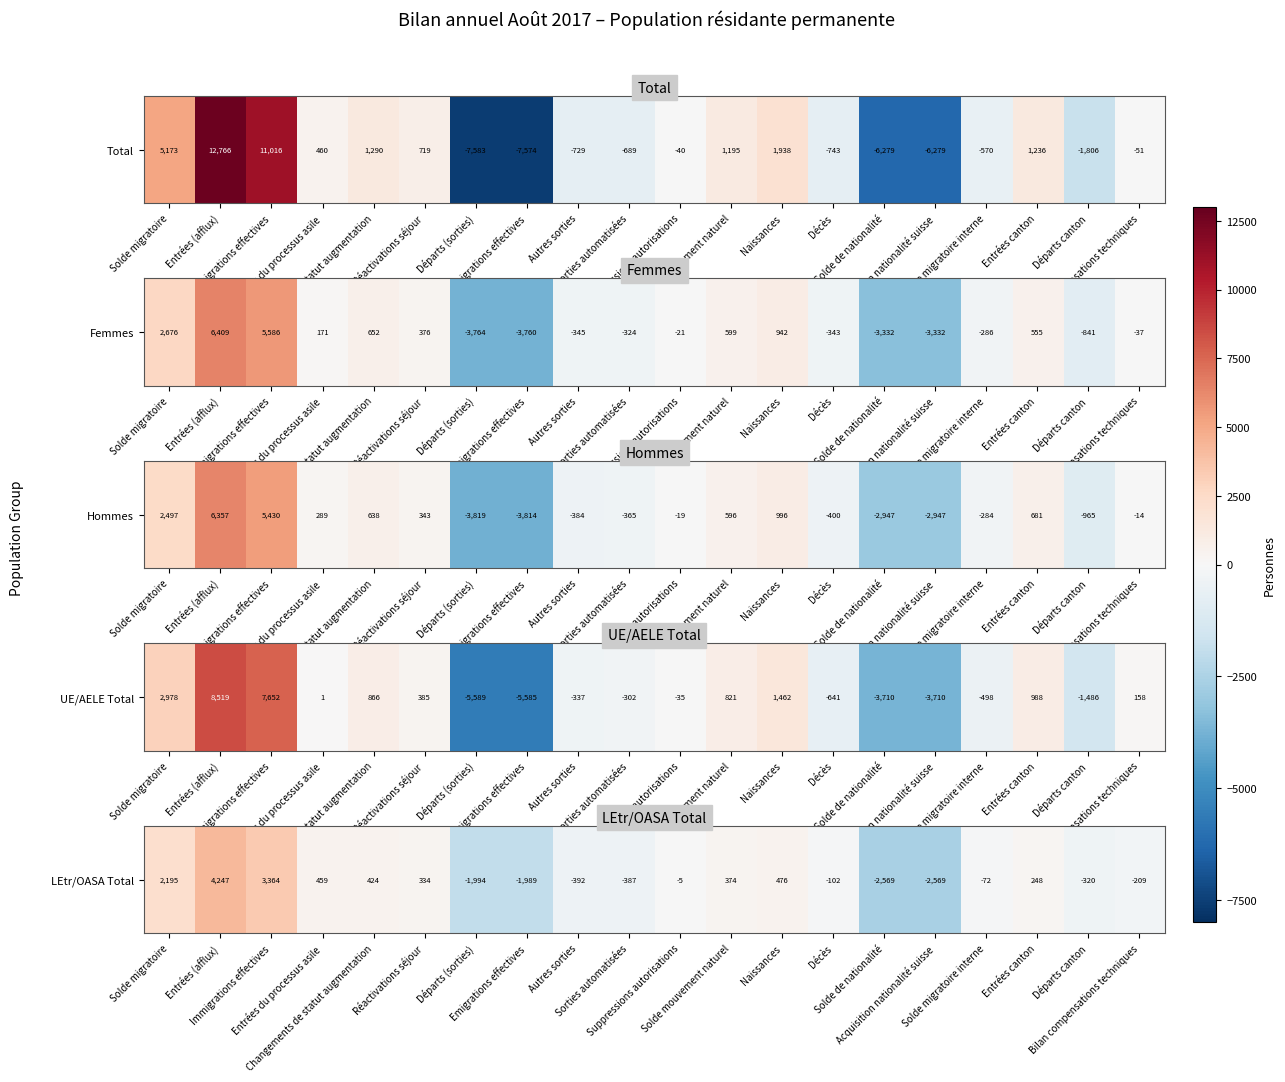

What is the change in value from Solde migratoire to Solde mouvement naturel?

-1821